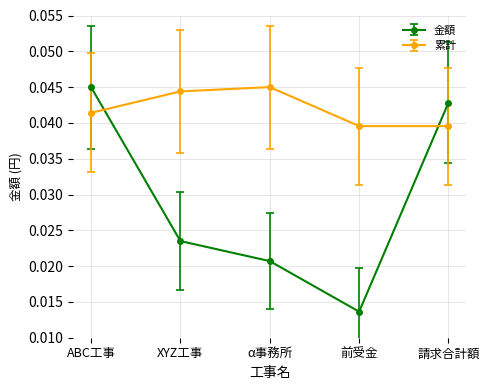

Which series has the widest spread of values?

金額